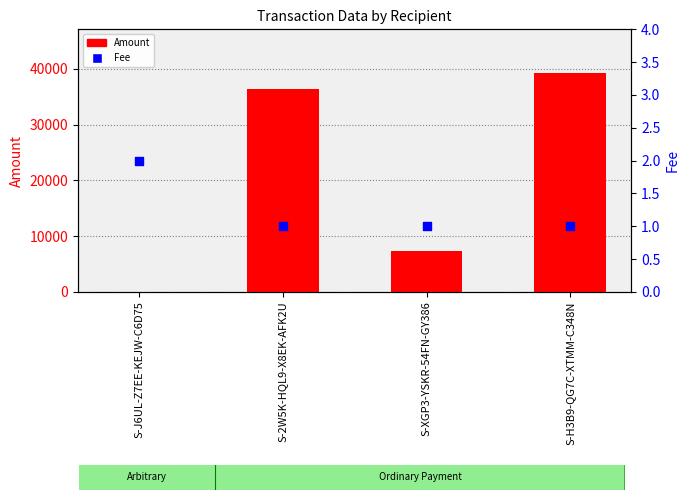

At how many categories does at least one series exceed 37918?

1